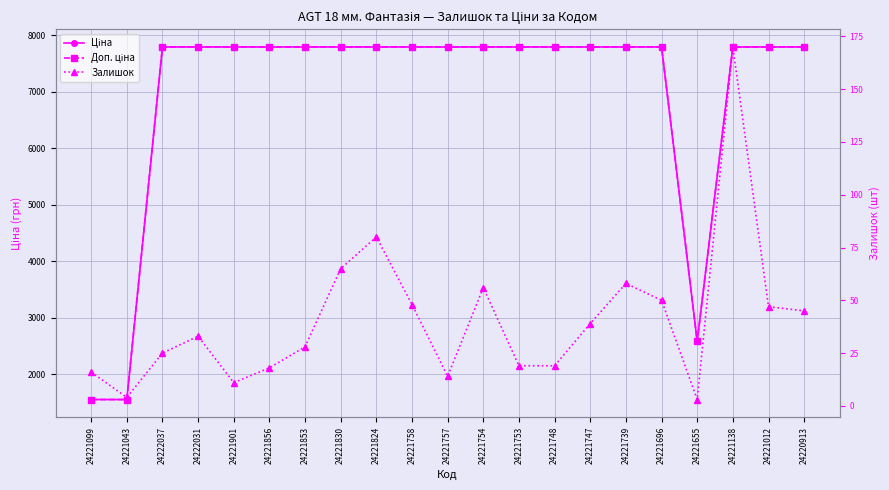

Where does the Ціна series first go above 7792?

24222037